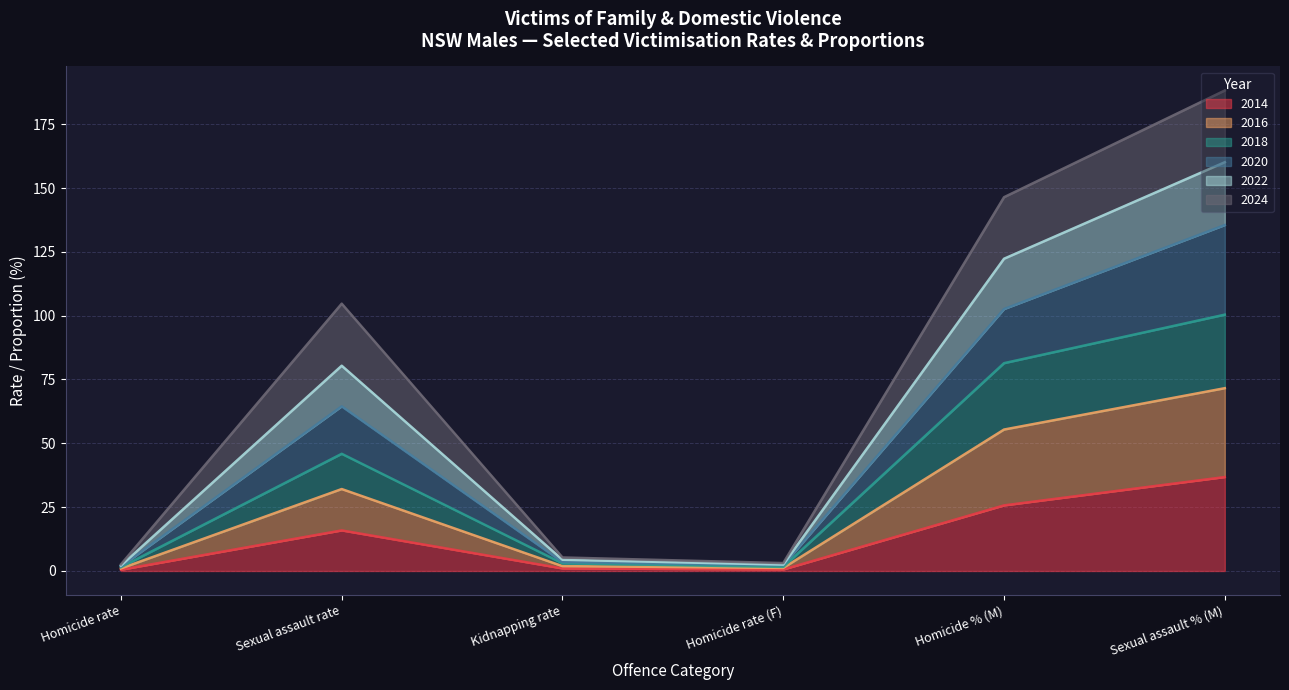

At which category is the sum across all series the highest?

Sexual assault % (M)